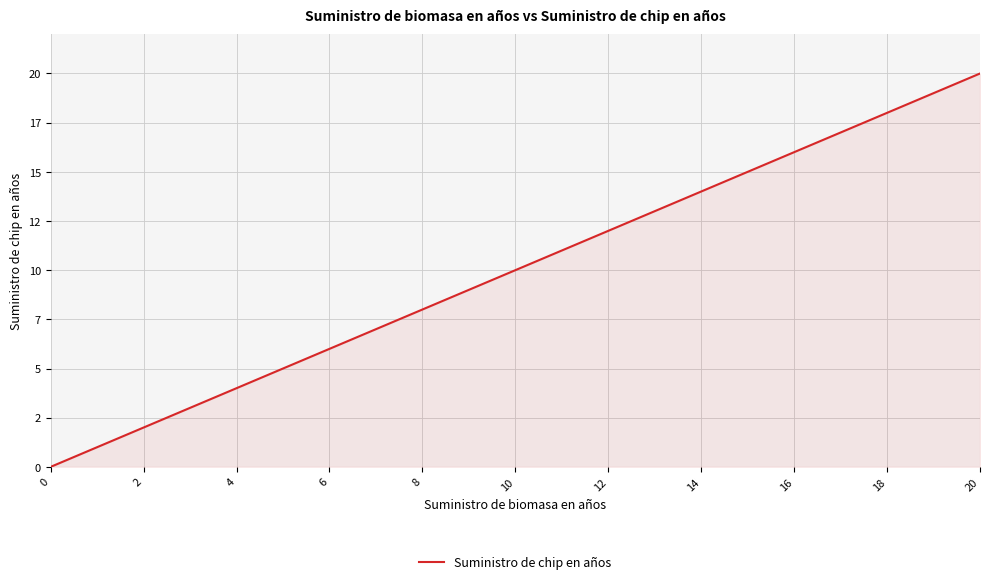

Is this an area chart (filled region under the line)?

Yes